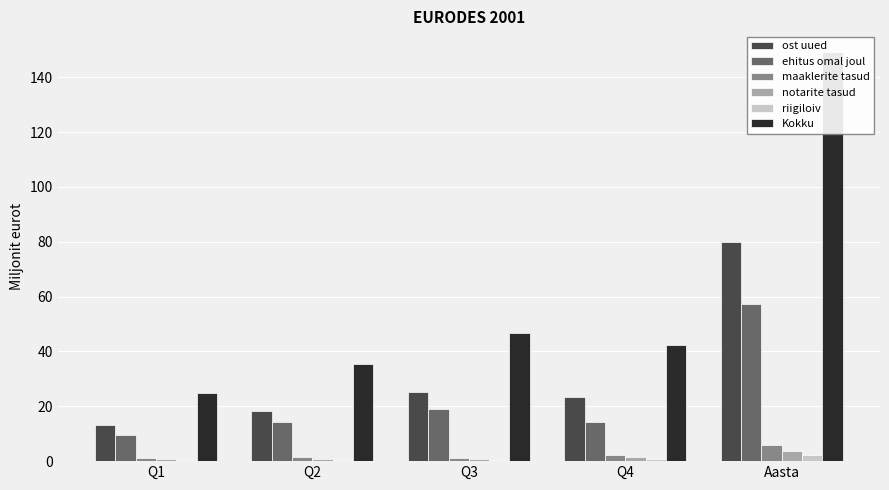

Reading right to left, what are all the values shown in this chart?

ost uued: Aasta=80.1	Q4=23.4	Q3=25.0	Q2=18.4	Q1=13.3
ehitus omal joul: Aasta=57.3	Q4=14.3	Q3=19.0	Q2=14.4	Q1=9.6
maaklerite tasud: Aasta=5.9	Q4=2.3	Q3=1.3	Q2=1.3	Q1=1.0
notarite tasud: Aasta=3.8	Q4=1.4	Q3=0.8	Q2=0.8	Q1=0.7
riigiloiv: Aasta=2.1	Q4=0.8	Q3=0.5	Q2=0.5	Q1=0.4
Kokku: Aasta=149.2	Q4=42.2	Q3=46.7	Q2=35.4	Q1=24.9